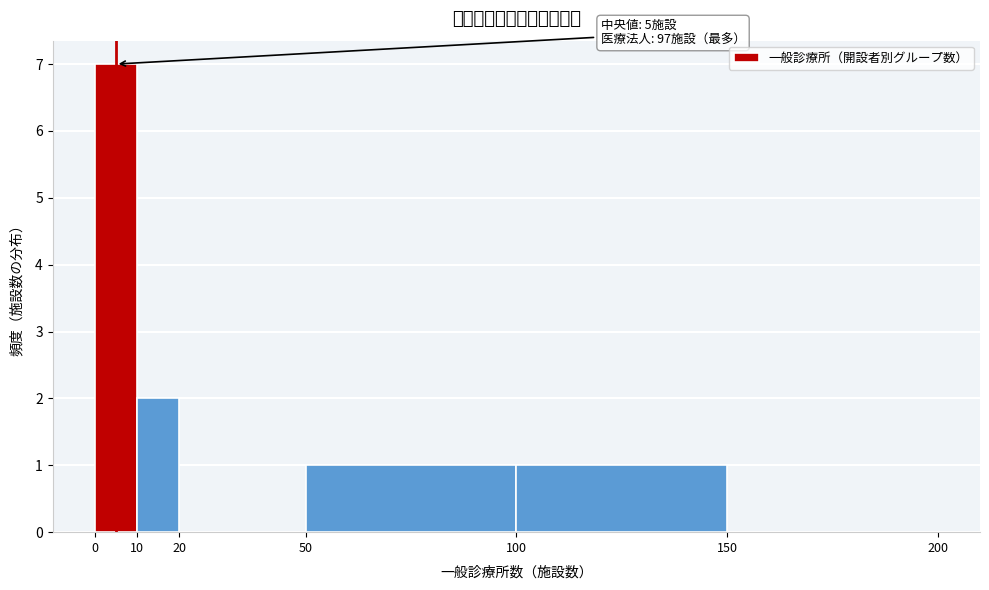

Which range on the x-axis has the tallest bar?

0 to 10